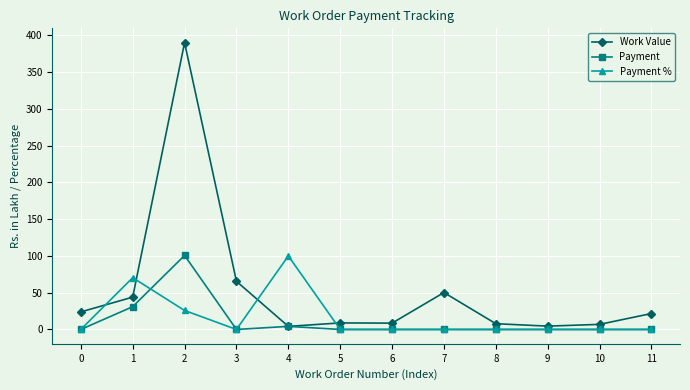

At which category does Payment reach its first local peak?

2